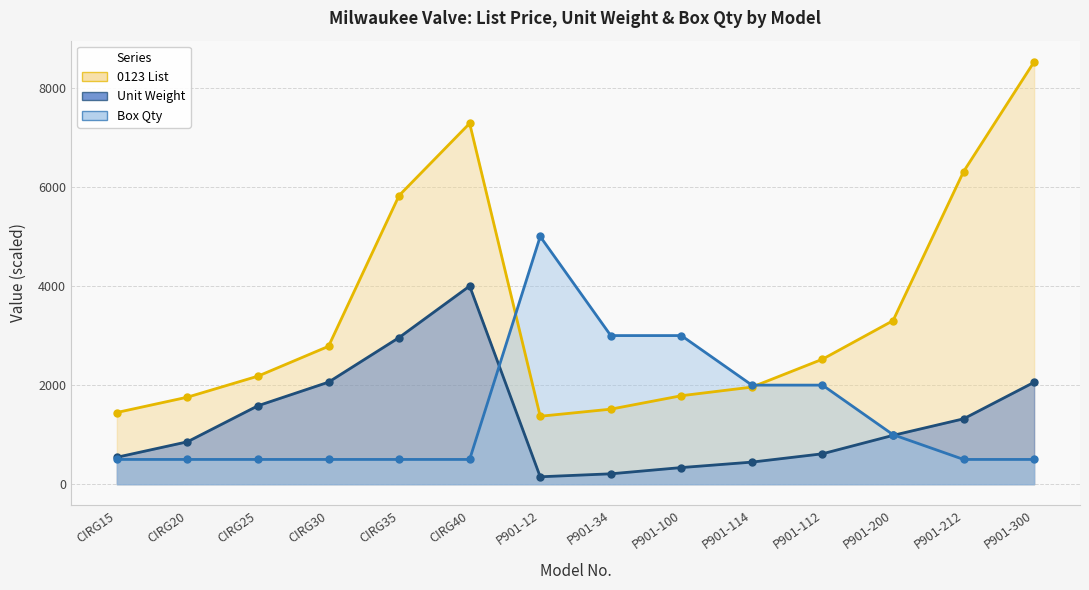

How many intersections are there between Unit Weight and Box Qty?

2